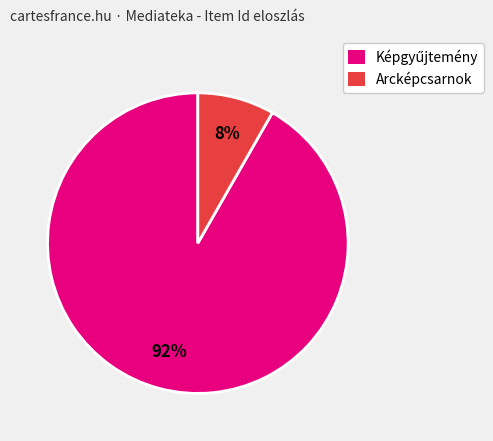

Which category has the smallest portion of the pie?

Arcképcsarnok